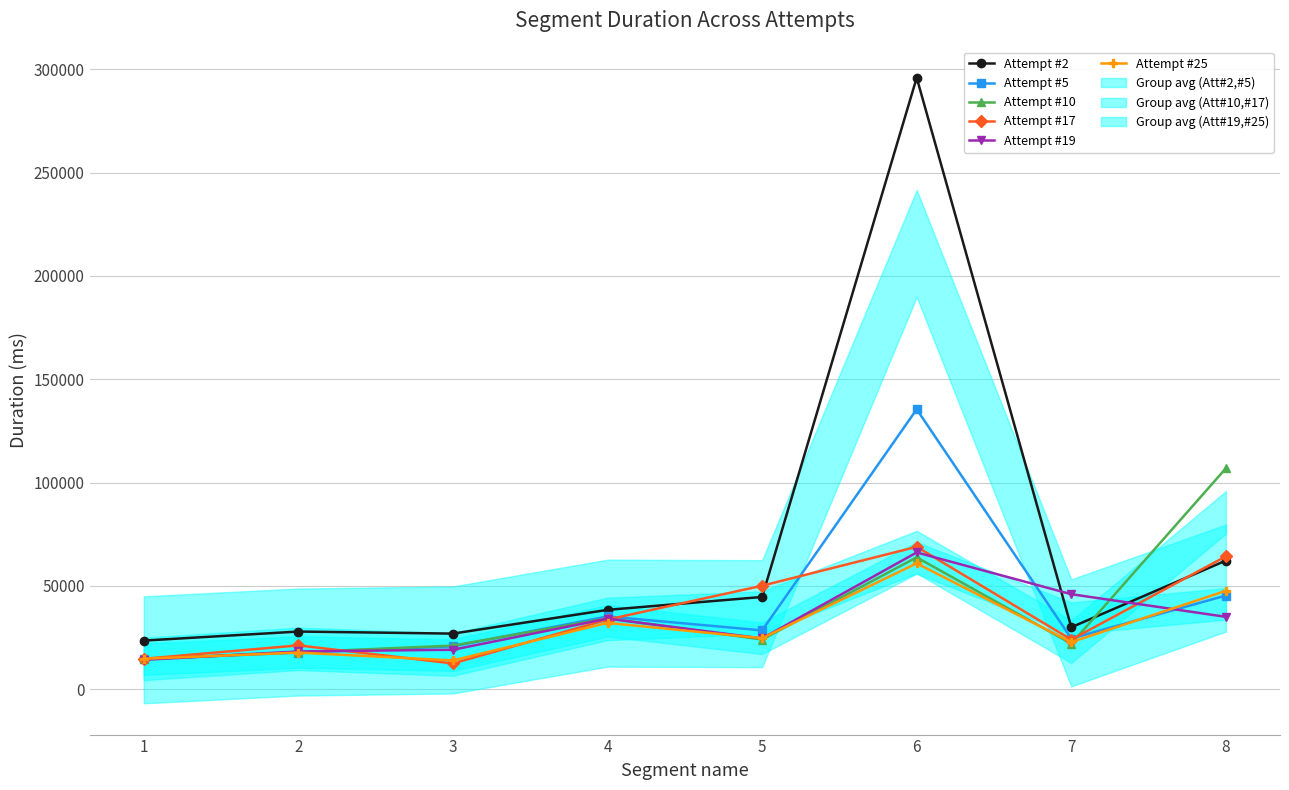

True or false: Attempt #2 has more than 1 points higher than both neighbors.

True